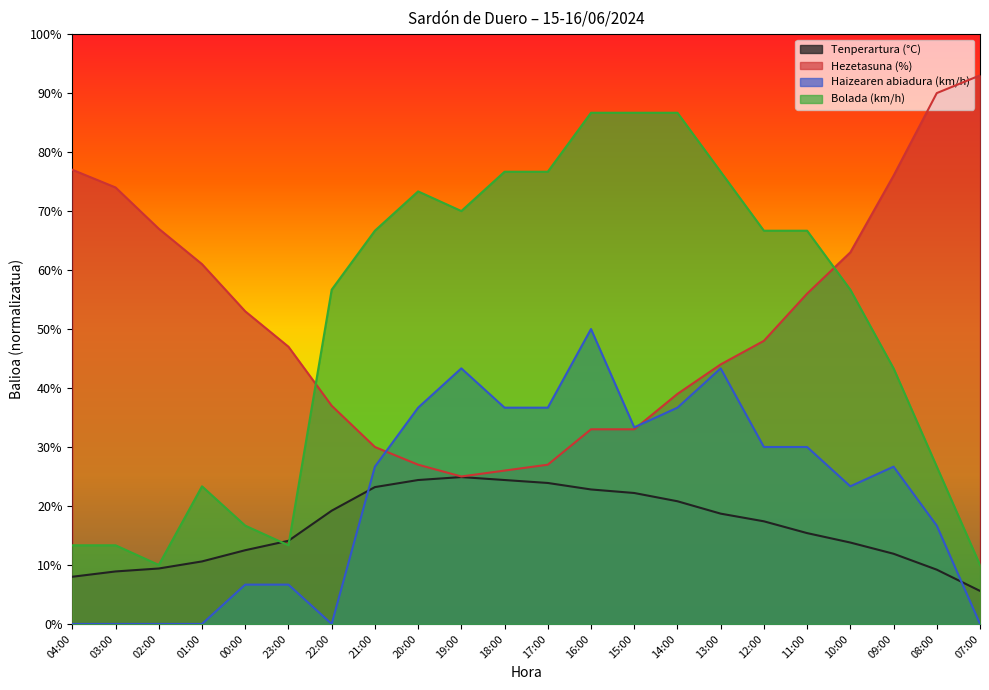

Which category has the lowest value in the Tenperartura (°C) series?

07:00